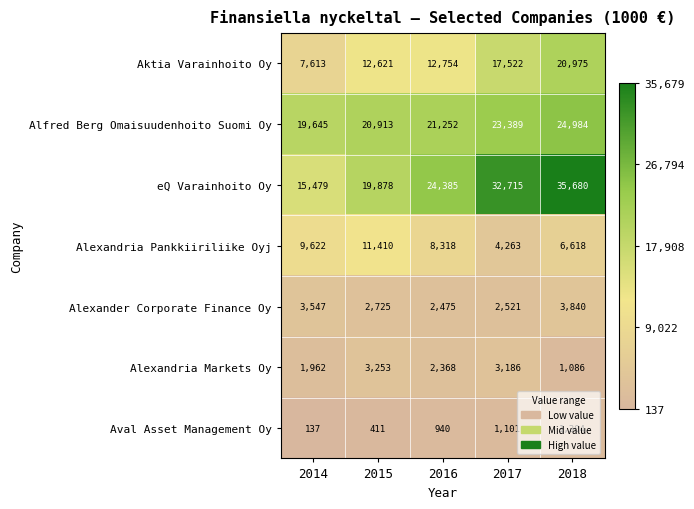

What is the average value of the eQ Varainhoito Oy series?

25627